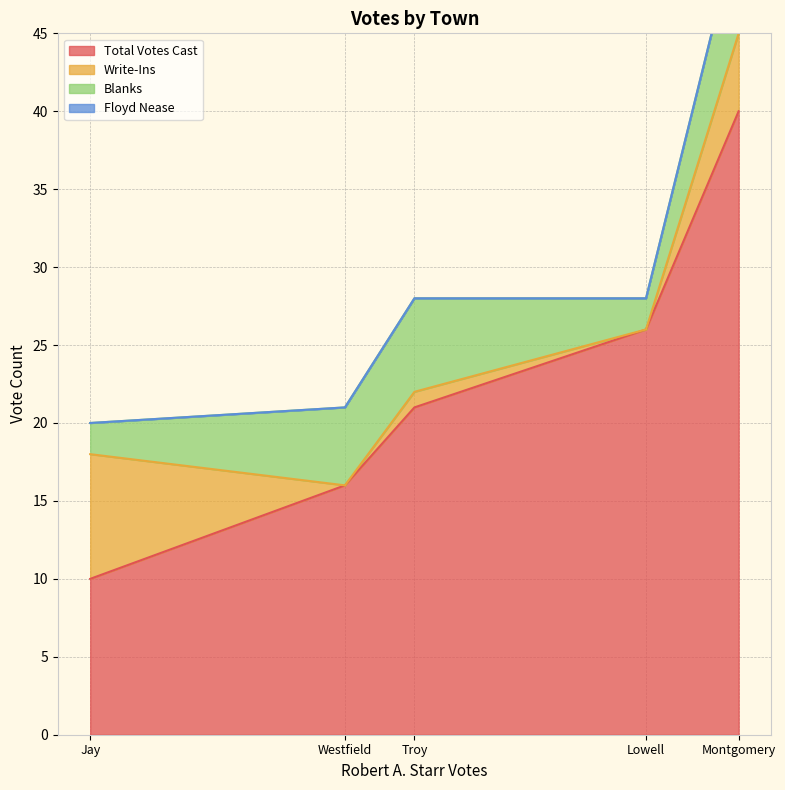

True or false: Floyd Nease and Total Votes Cast intersect in this chart.

False